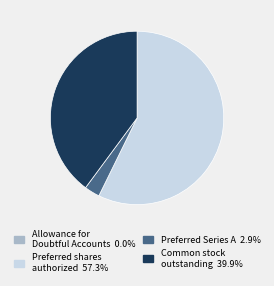

Is there a majority slice in this chart?

Yes